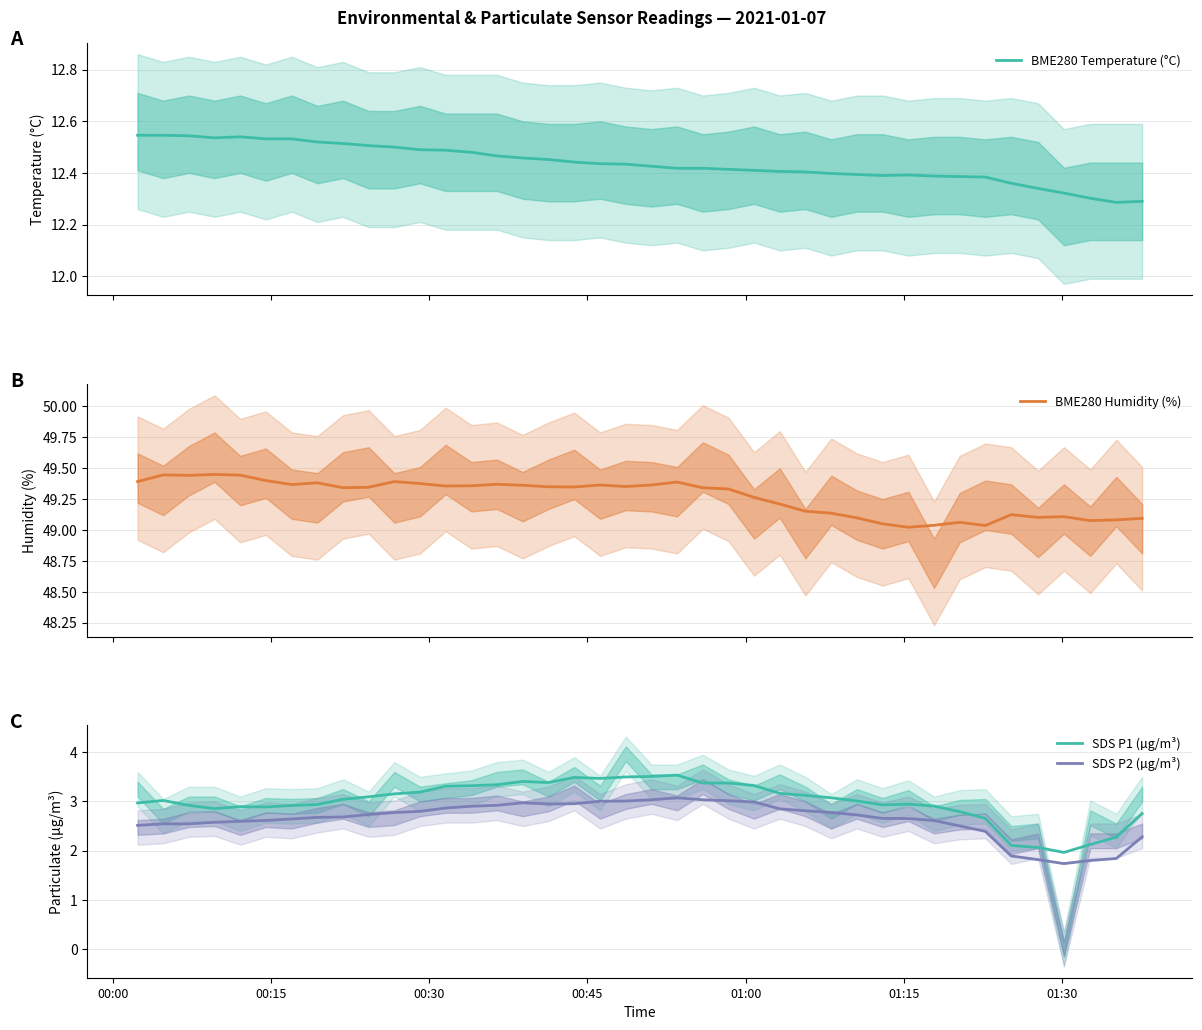

True or false: SDS P2 (µg/m³) and SDS P1 (µg/m³) cross at least once.

False